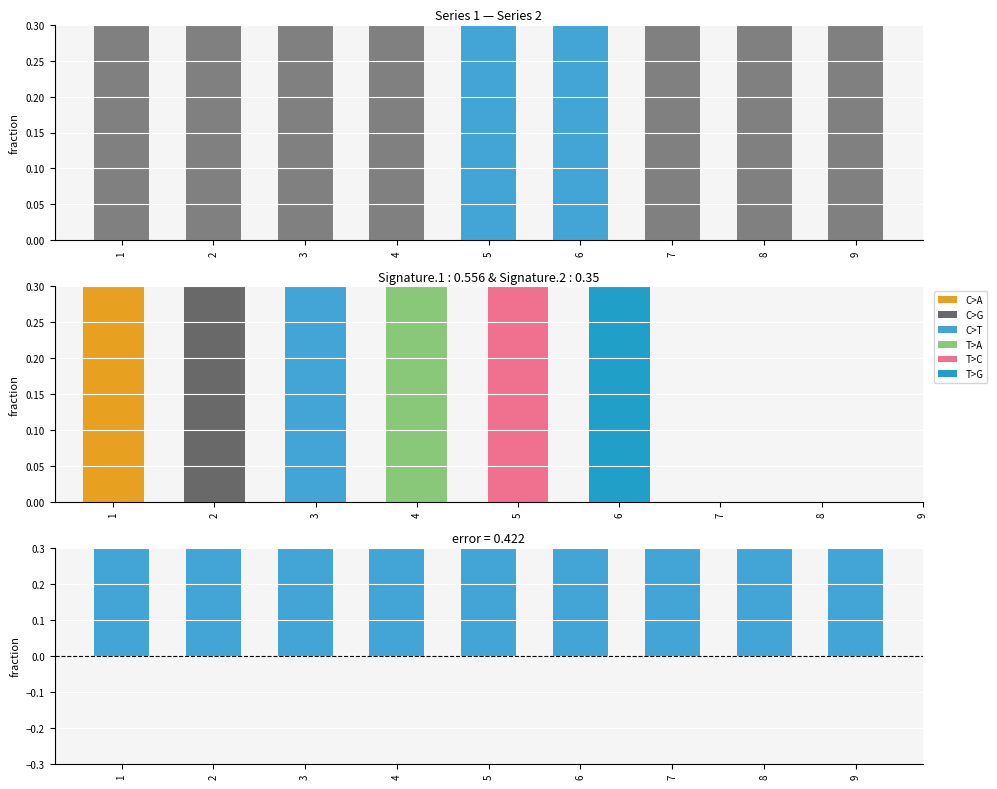

Which label corresponds to the largest value in the chart?

9